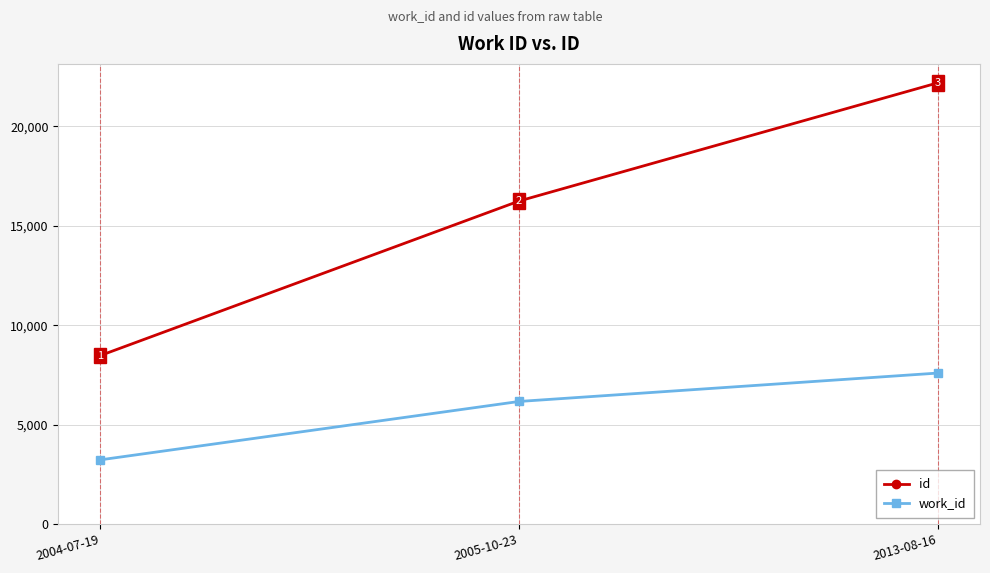

Reading left to right, extract all data points from this chart.

id: 8468	16244	22193
work_id: 3224	6162	7591